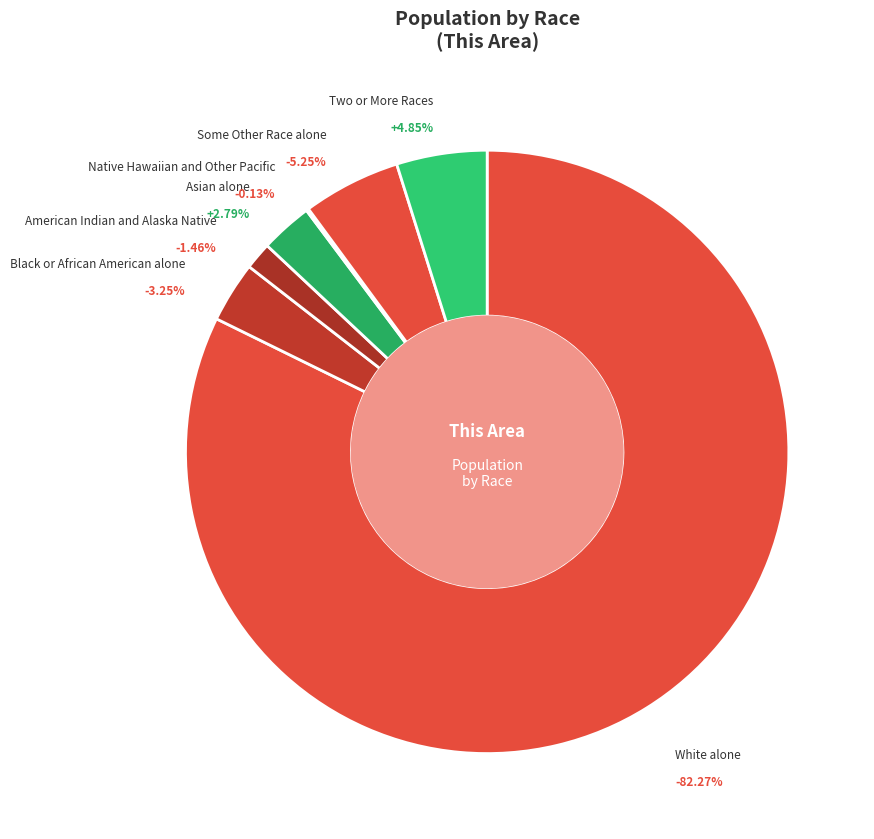

How many segments does this pie chart have?

7